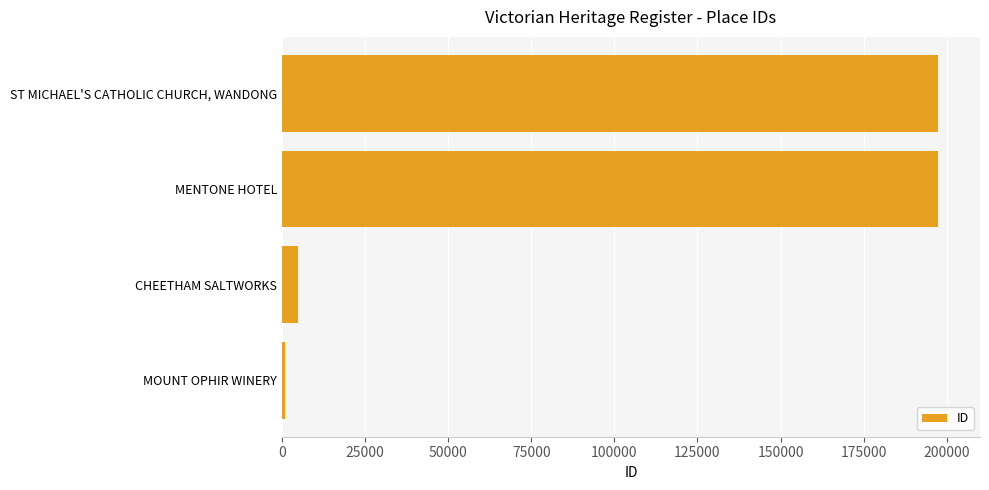

List the labels in order of value, largest first.

ST MICHAEL'S CATHOLIC CHURCH, WANDONG, MENTONE HOTEL, CHEETHAM SALTWORKS, MOUNT OPHIR WINERY